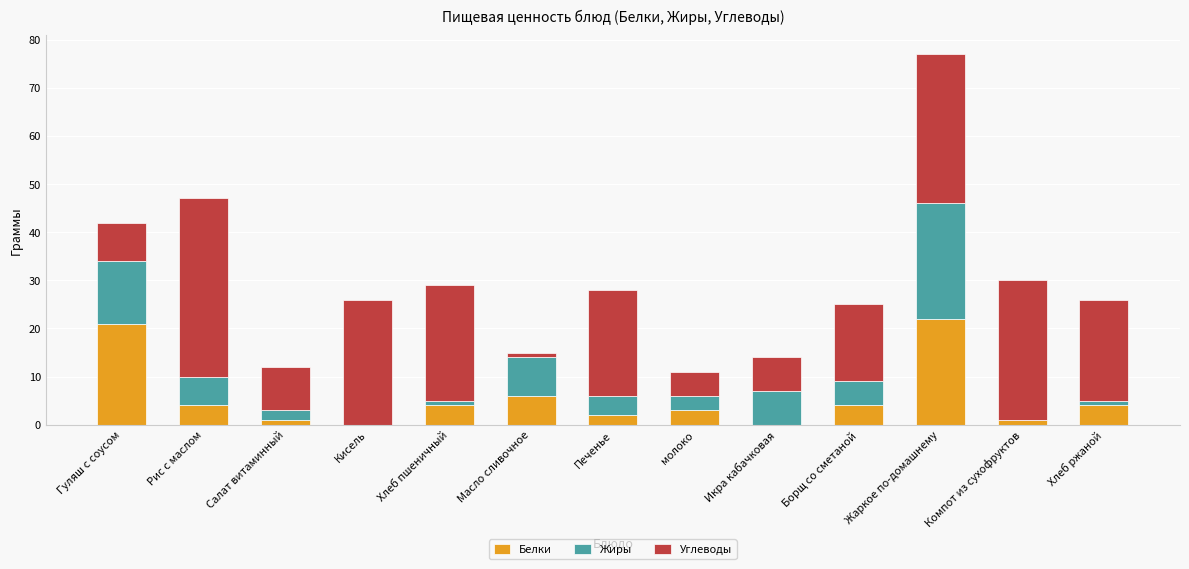

What is the total value across all series at Борщ со сметаной?

25